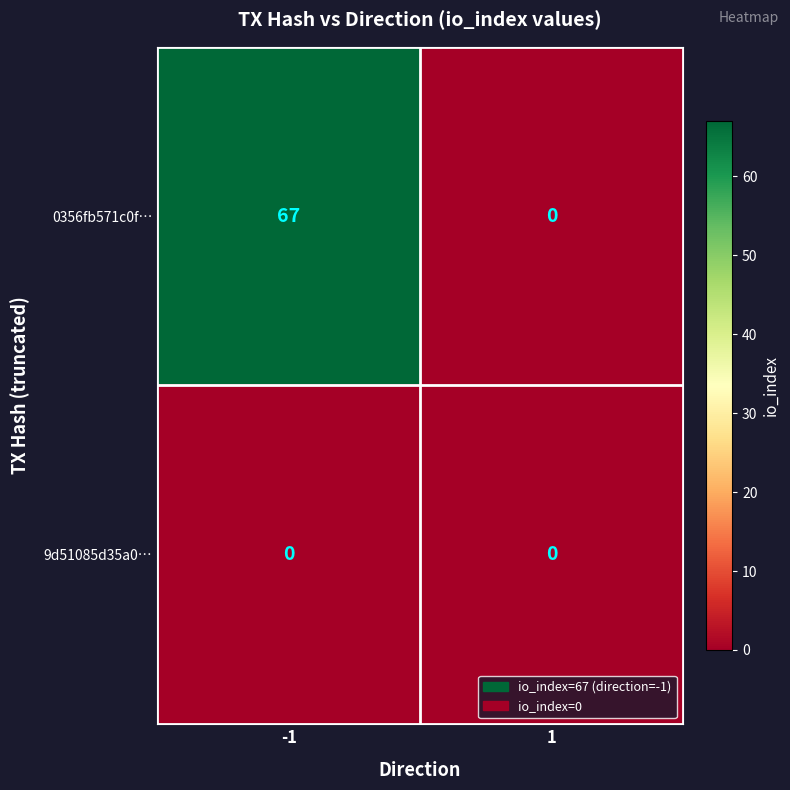

How many categories are shown in the chart?

2